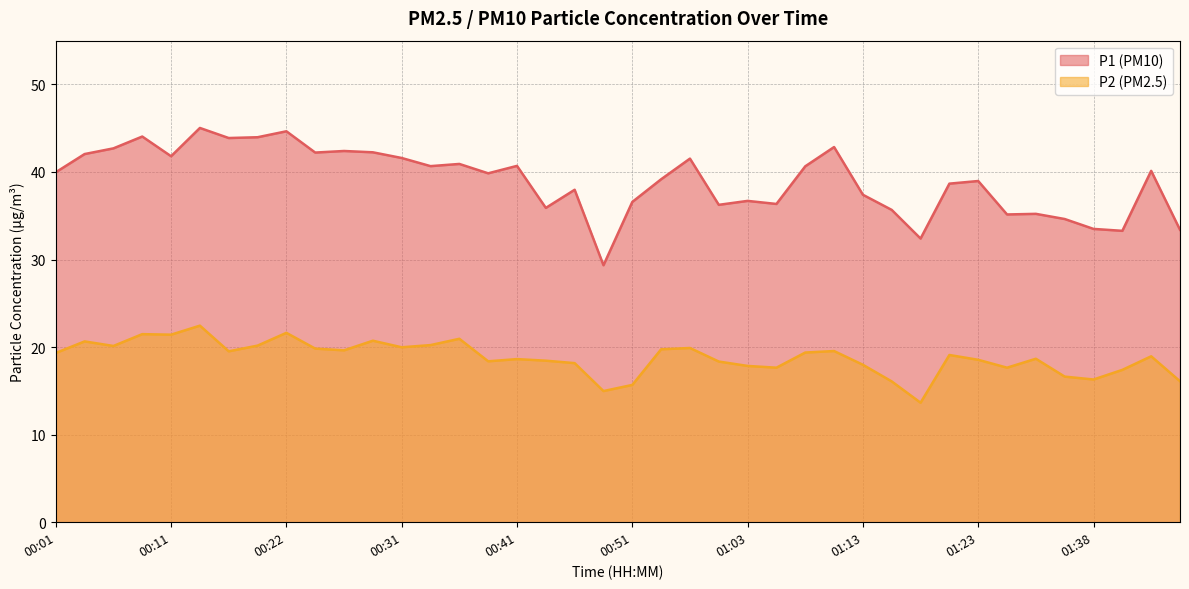

What is the label of the 30th point from the right?

00:27